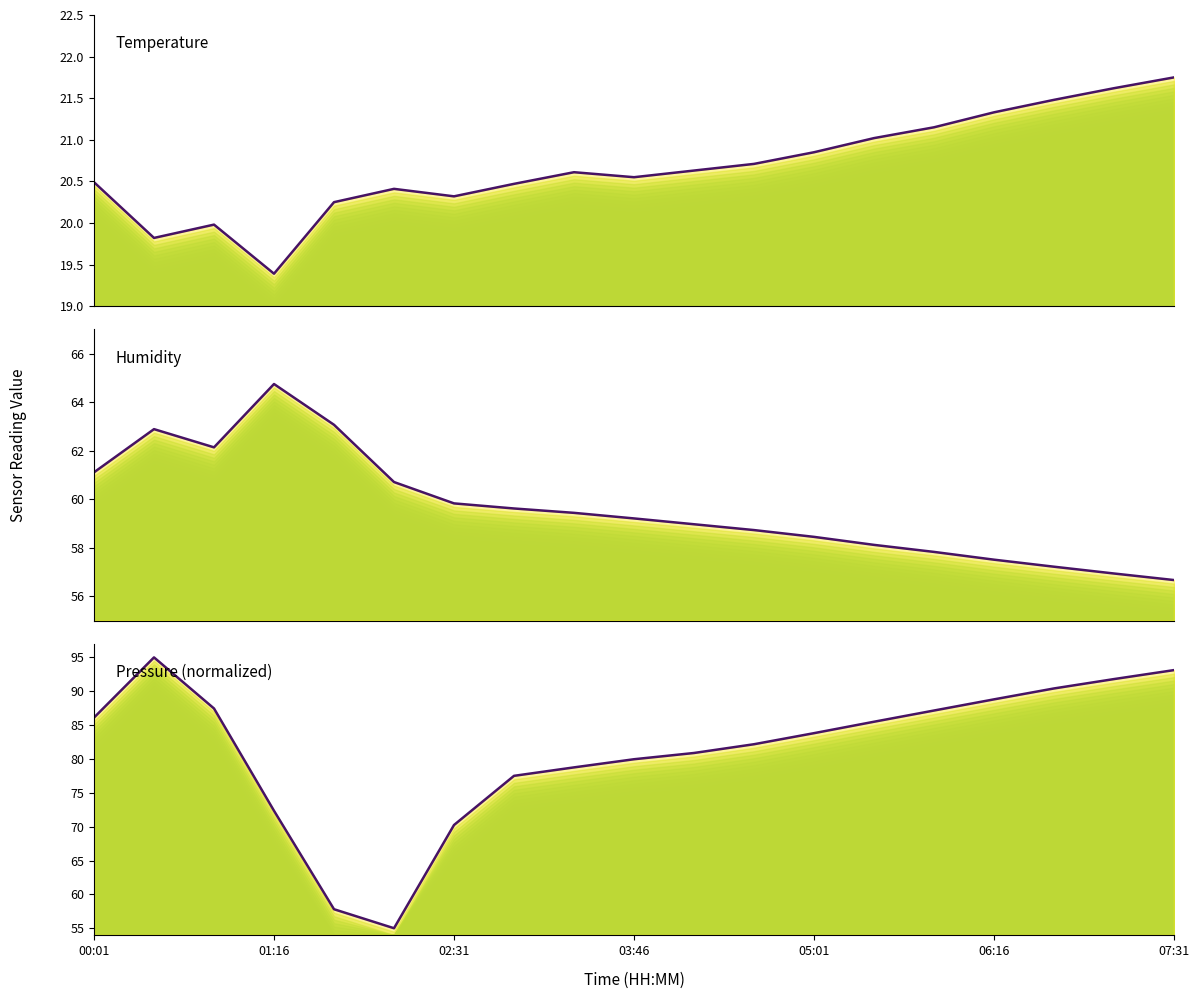

True or false: Temperature has a value of 35.7 at 07:31.

False